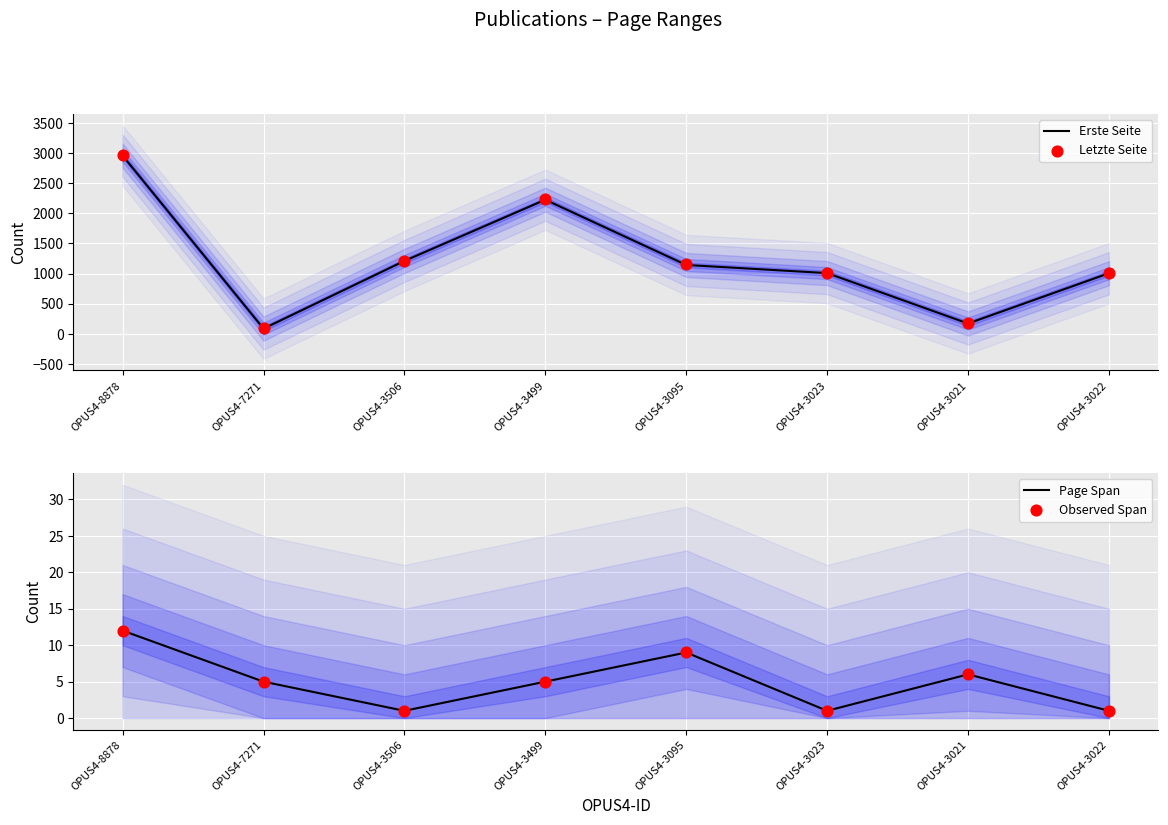

What are all the series names shown in the legend?

Erste Seite, Letzte Seite, Page Span, Observed Span